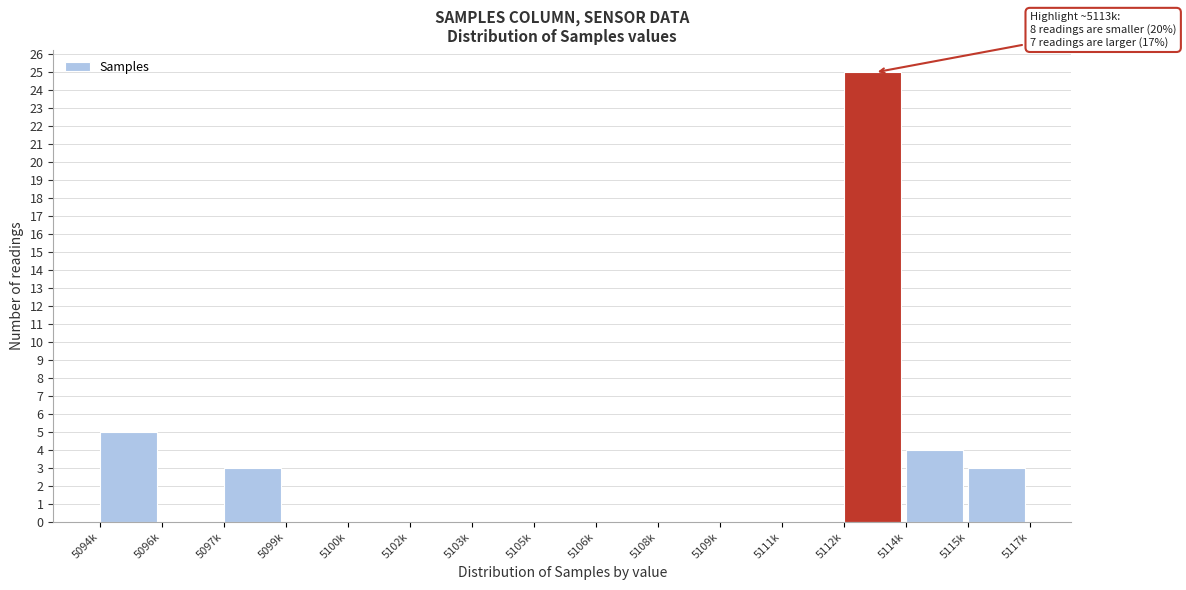

Reading left to right, transcribe all the data shown in this chart.

5094k=5	5096k=0	5097k=3	5099k=0	5100k=0	5102k=0	5103k=0	5105k=0	5106k=0	5108k=0	5109k=0	5111k=0	5112k=25	5114k=4	5115k=3